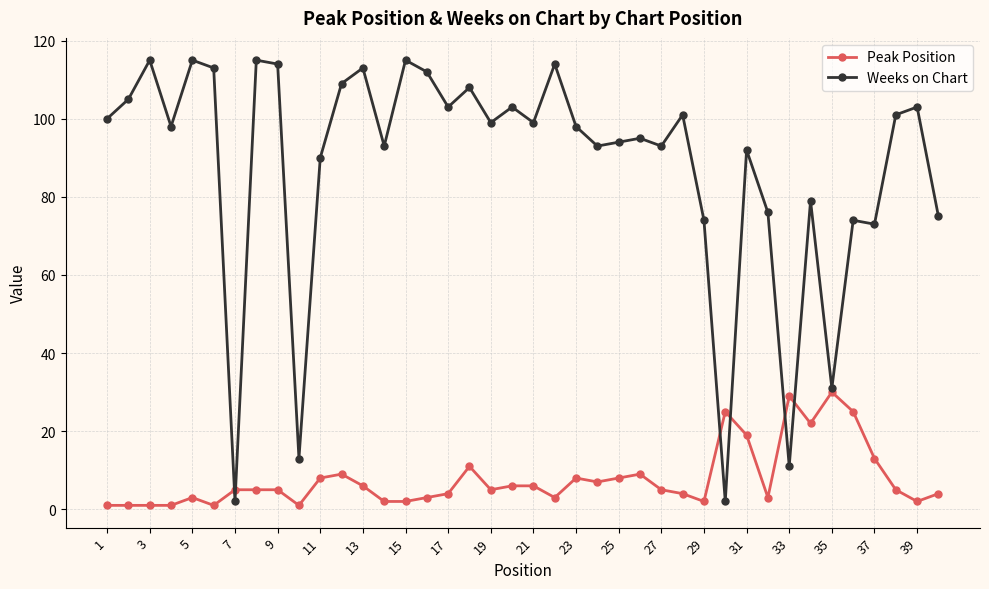

What is the maximum value shown in the chart?

115